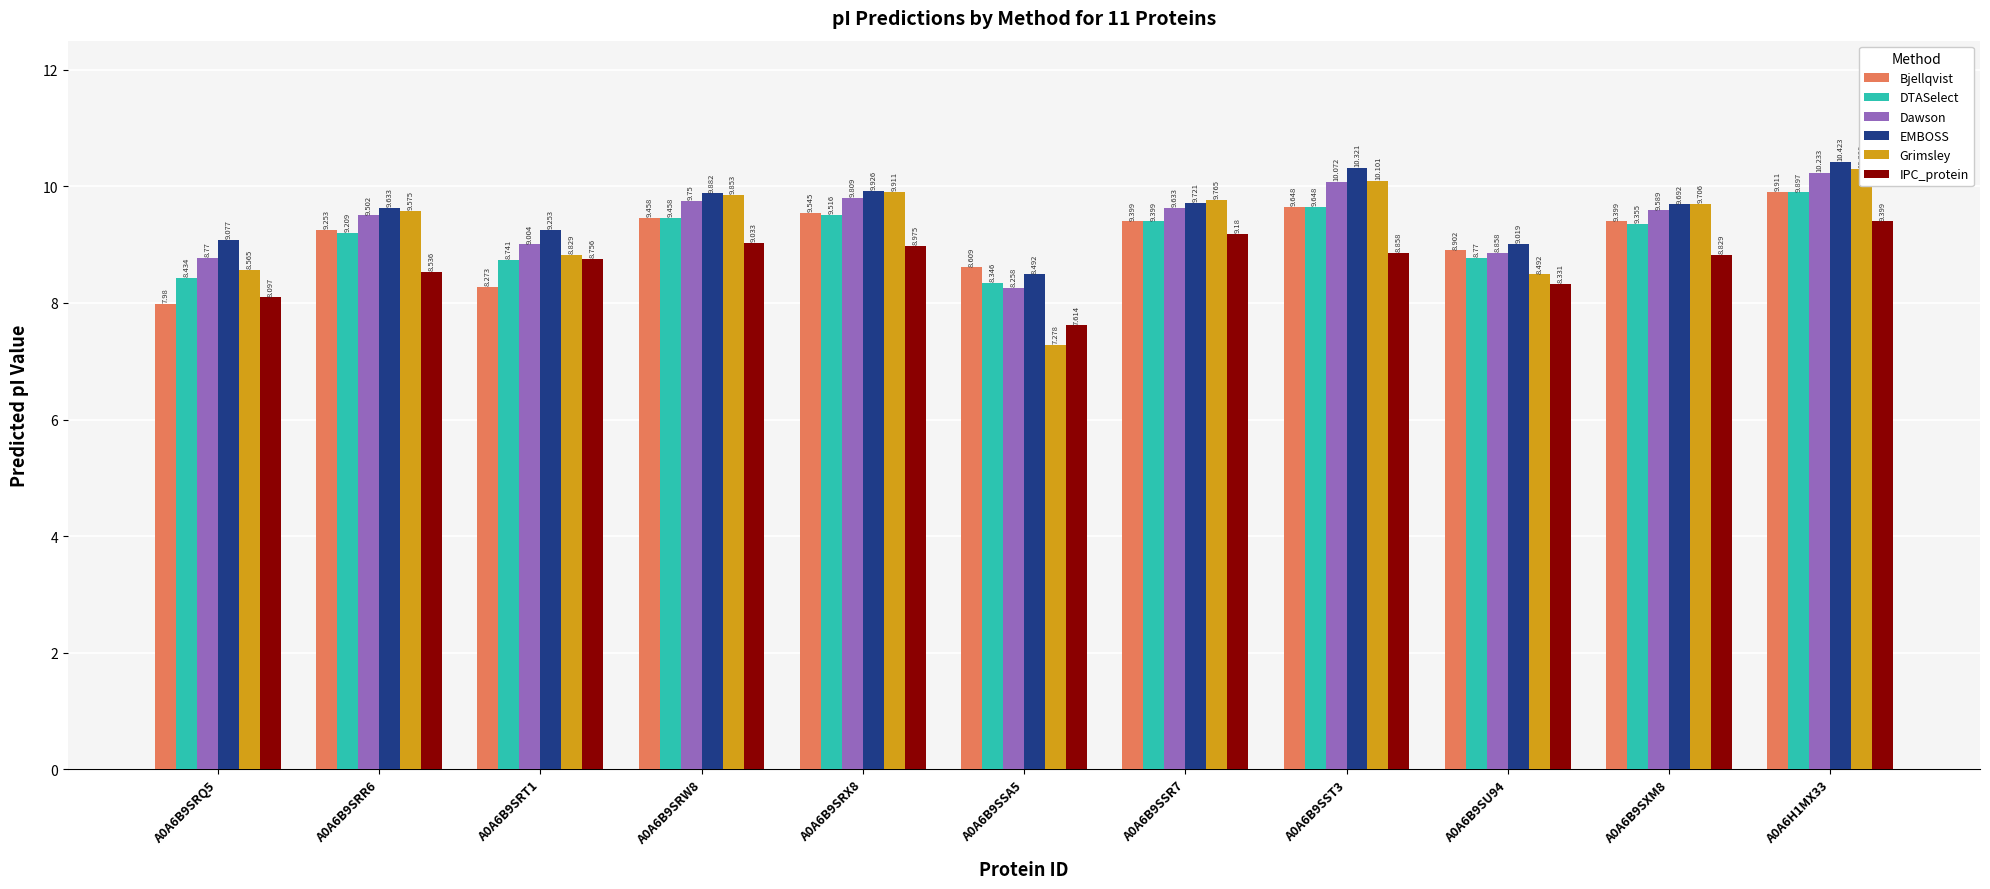

How many groups of bars are there?

11